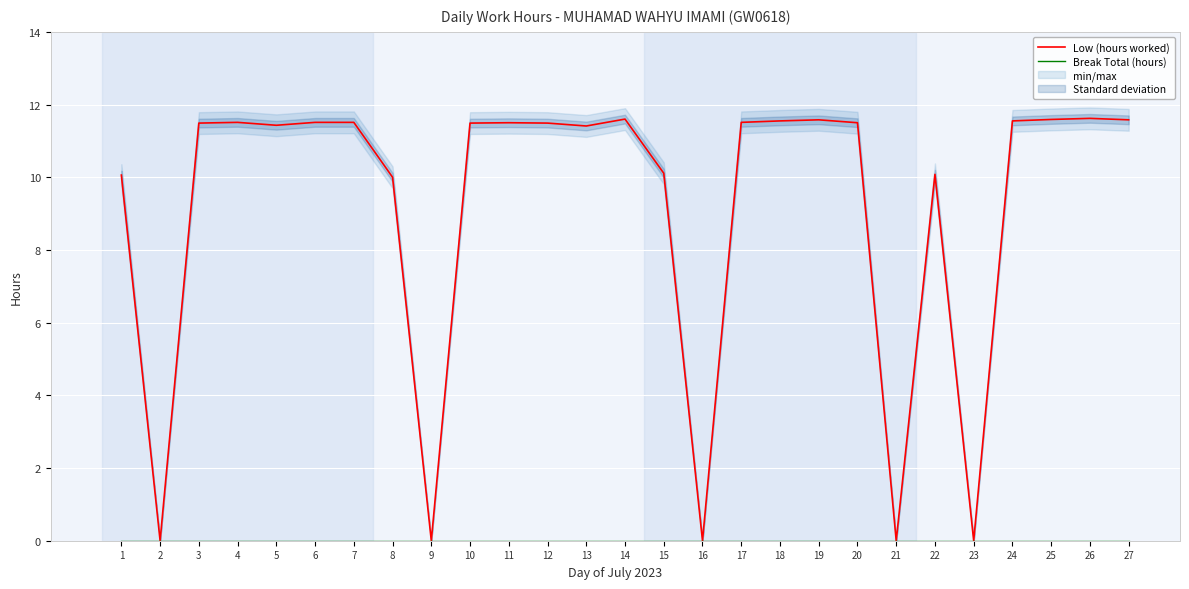

What is the value of the Low (hours worked) point at the 18th from the left?

11.6